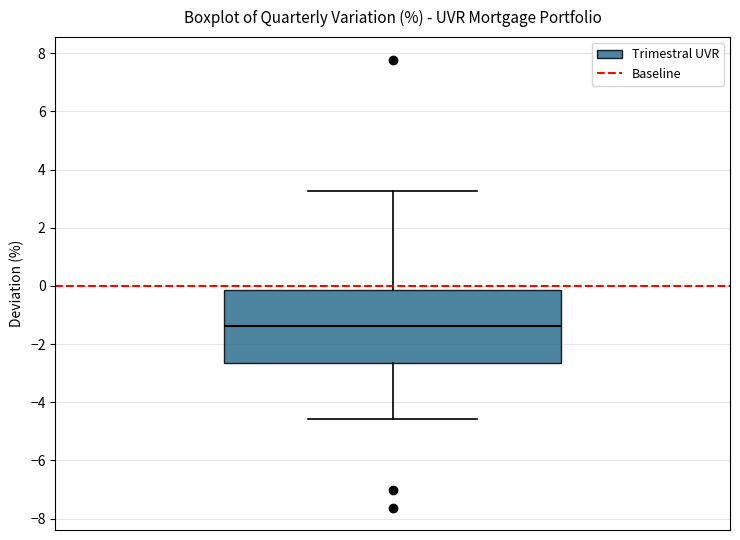

Where does the upper whisker of the box end on the y-axis? The values are not printed on the chart, so give them approximately, as read against the axis.

3.2